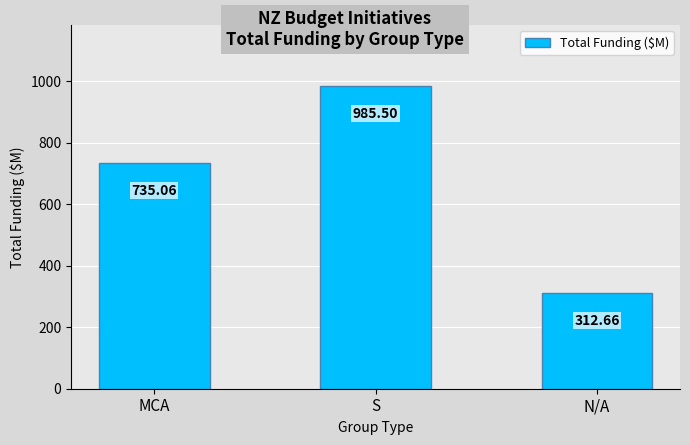

What is the sum of all values?

2033.2